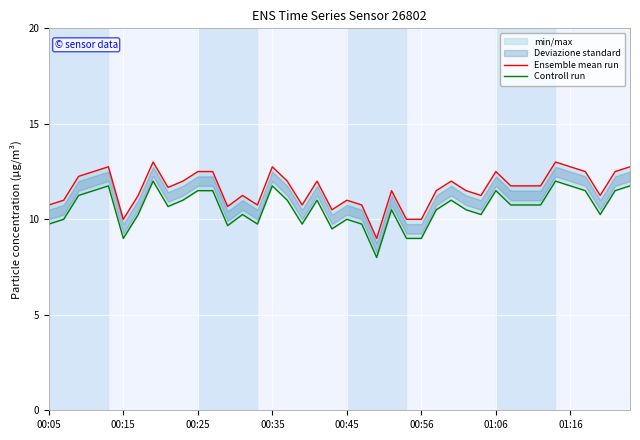

What is the approximate value of Ensemble mean run at 17?

10.8